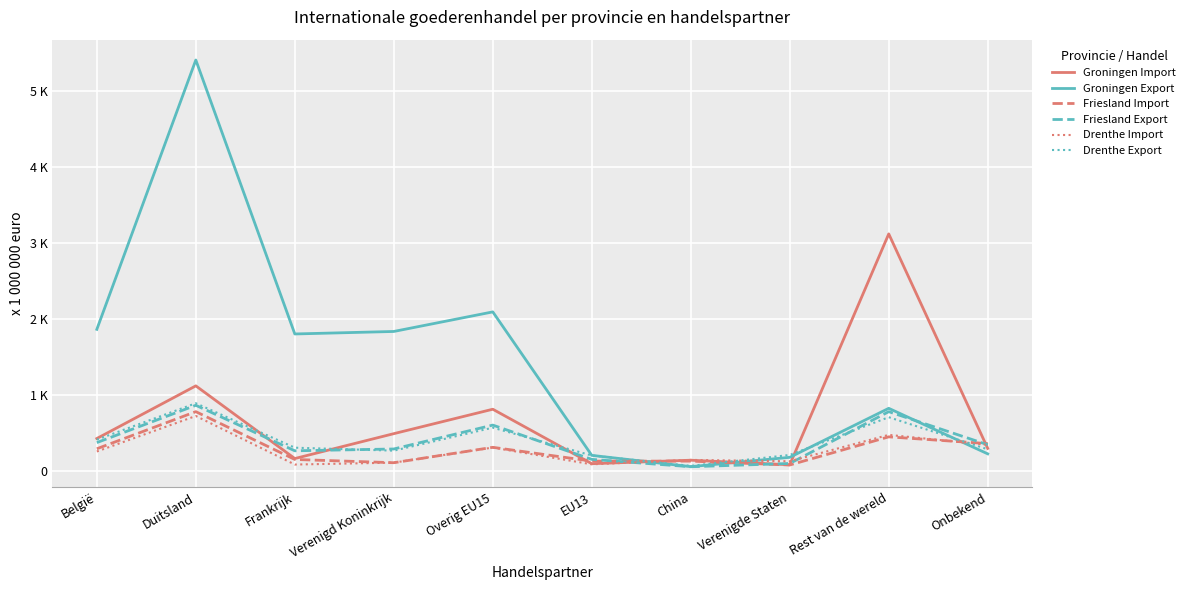

The value of Groningen Export at Verenigd Koninkrijk is 1834. True or false?

True